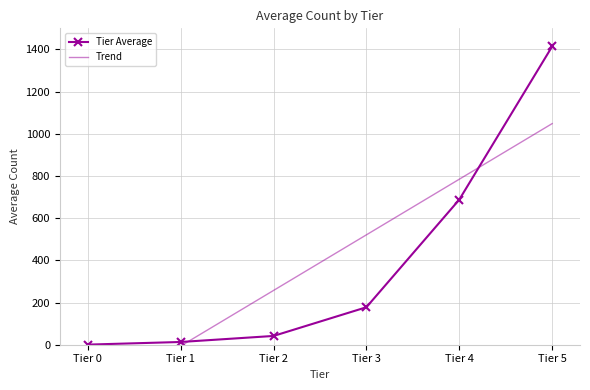

What is the change in value from Tier 0 to Tier 3?

+177.2